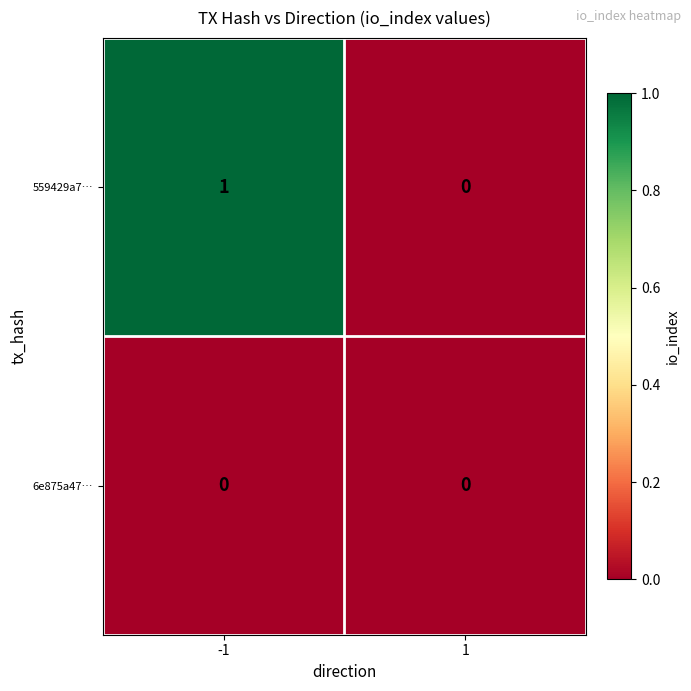

List the series in order of their overall mean, lowest first.

6e875a47…, 559429a7…